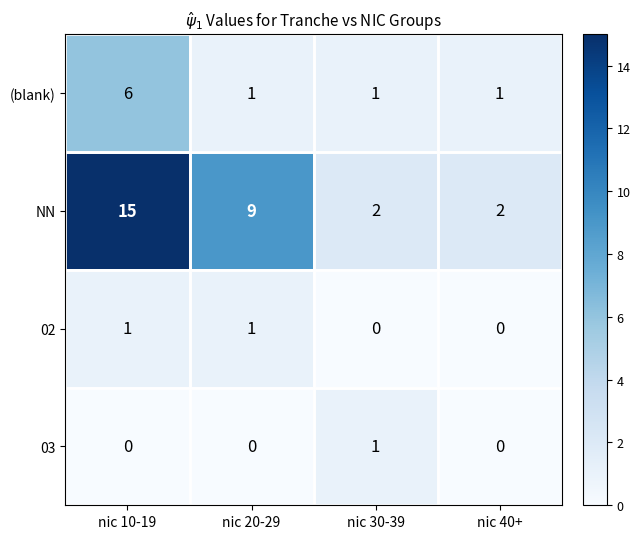

The (blank) series shows 2 at nic 10-19. True or false?

False